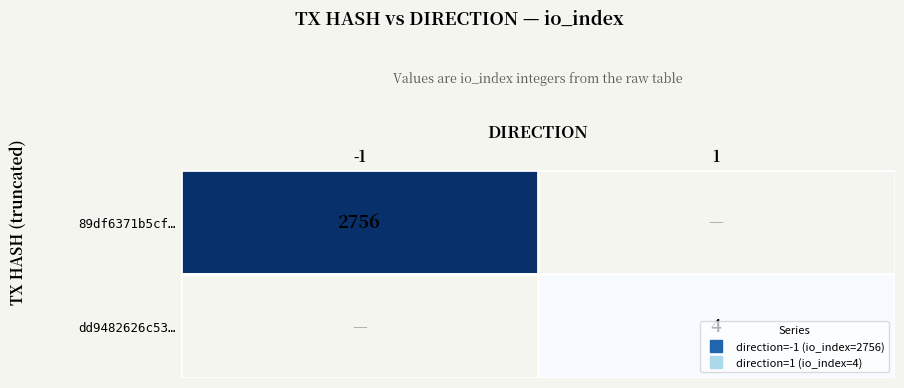

Where is dd9482626c53… nearest to the value 2?

-1